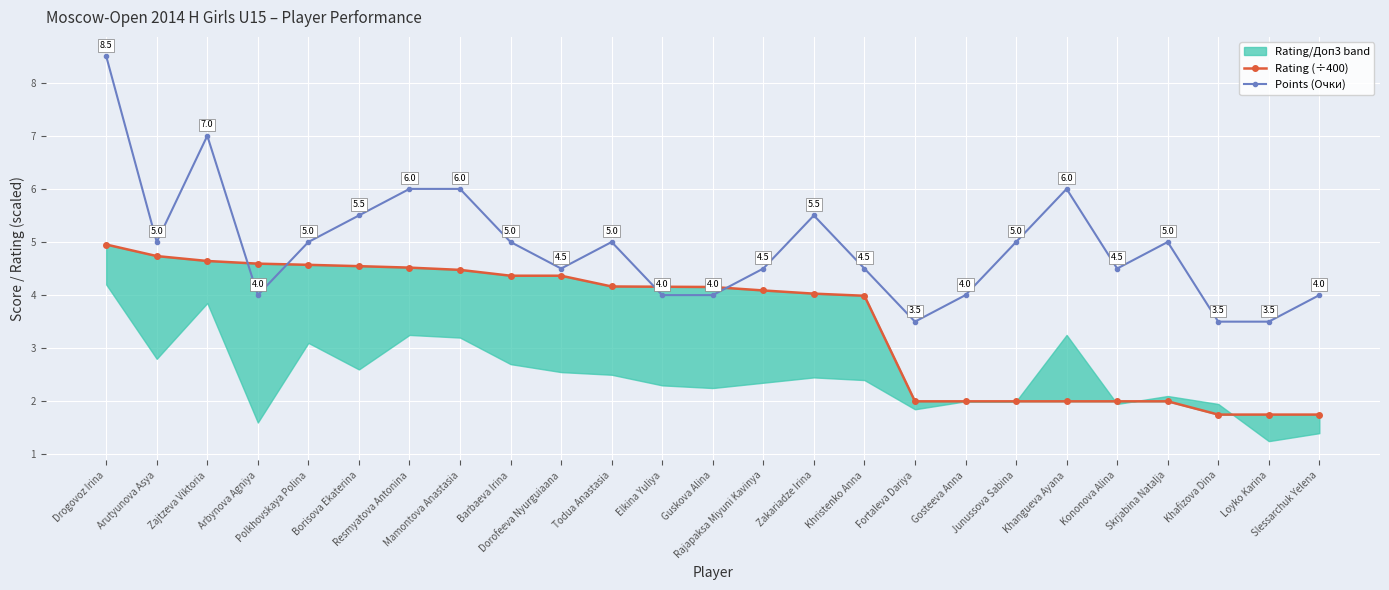

What is the label of the 19th point from the left?

Junussova Sabina